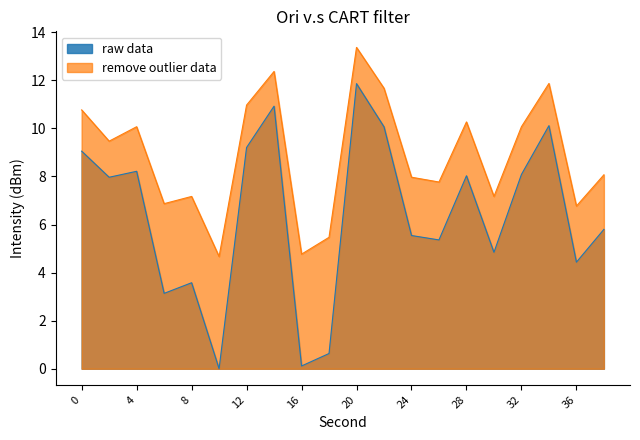

Rank the series at 28 from lowest to highest value.

raw data, remove outlier data